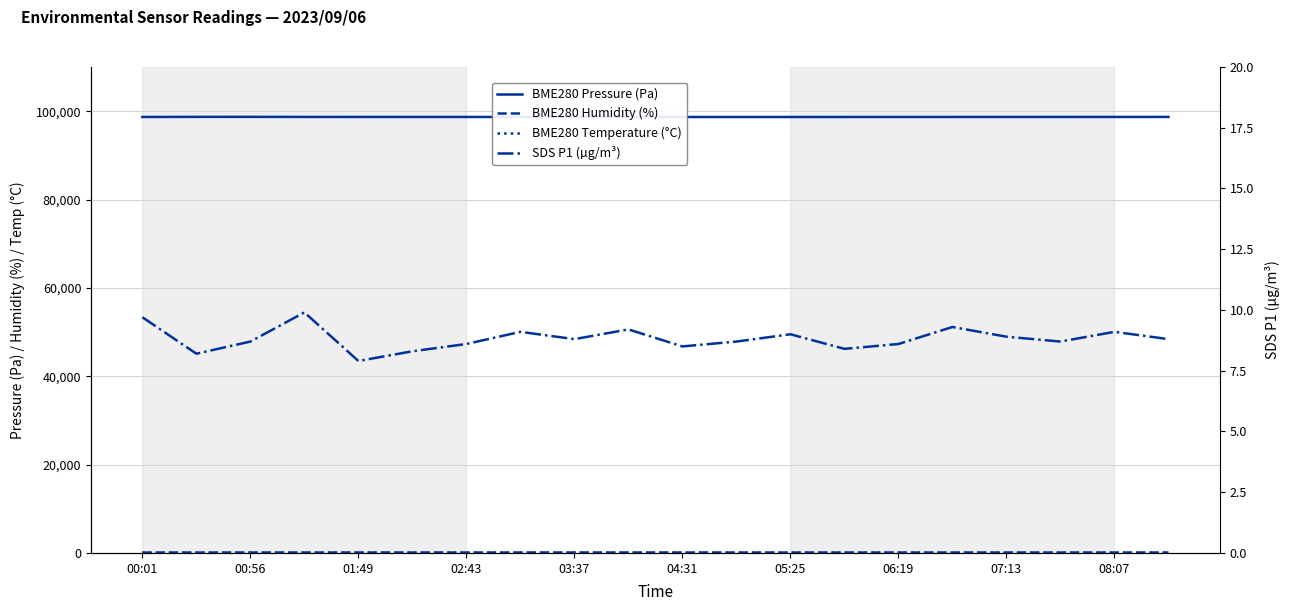

What is the smallest value displayed?

7.9